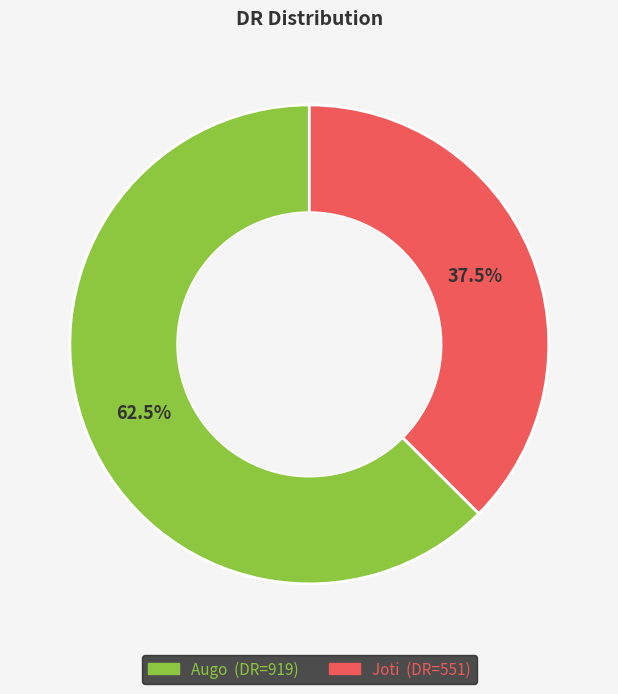

Which has a higher value, Joti or Augo?

Augo